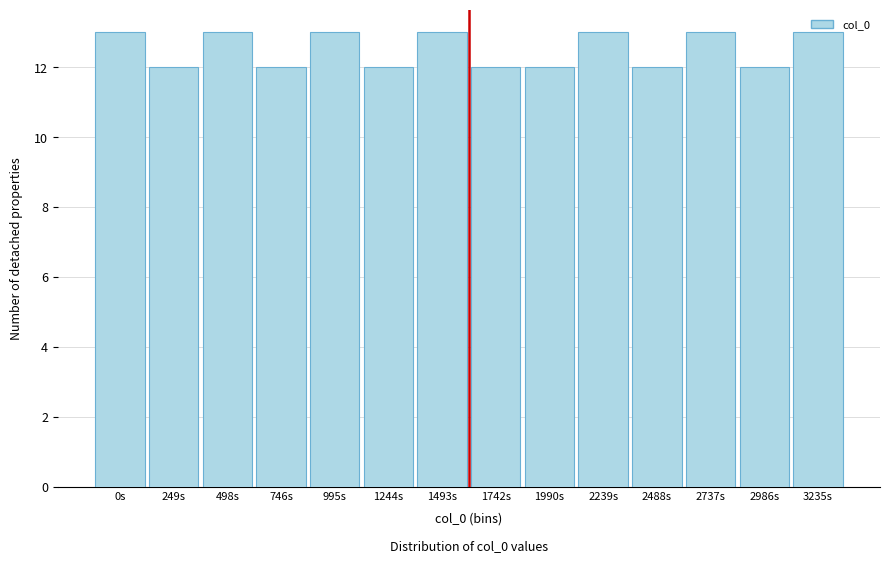

What is the ratio of the value at 2488s to the value at 2239s?

0.9